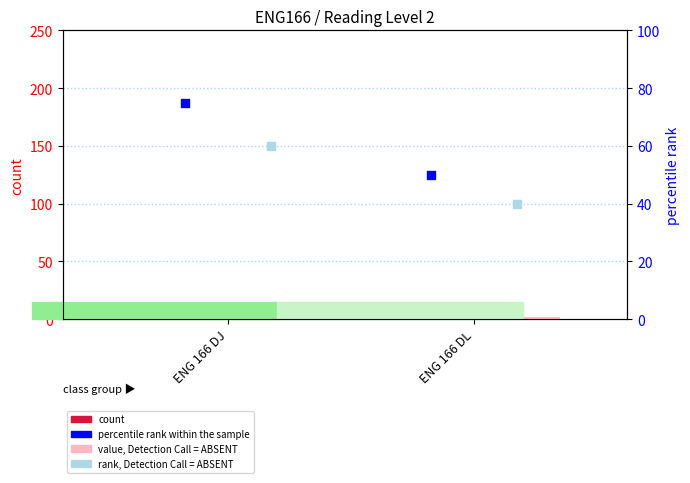

What is the total value across all series at ENG 166 DL?

100